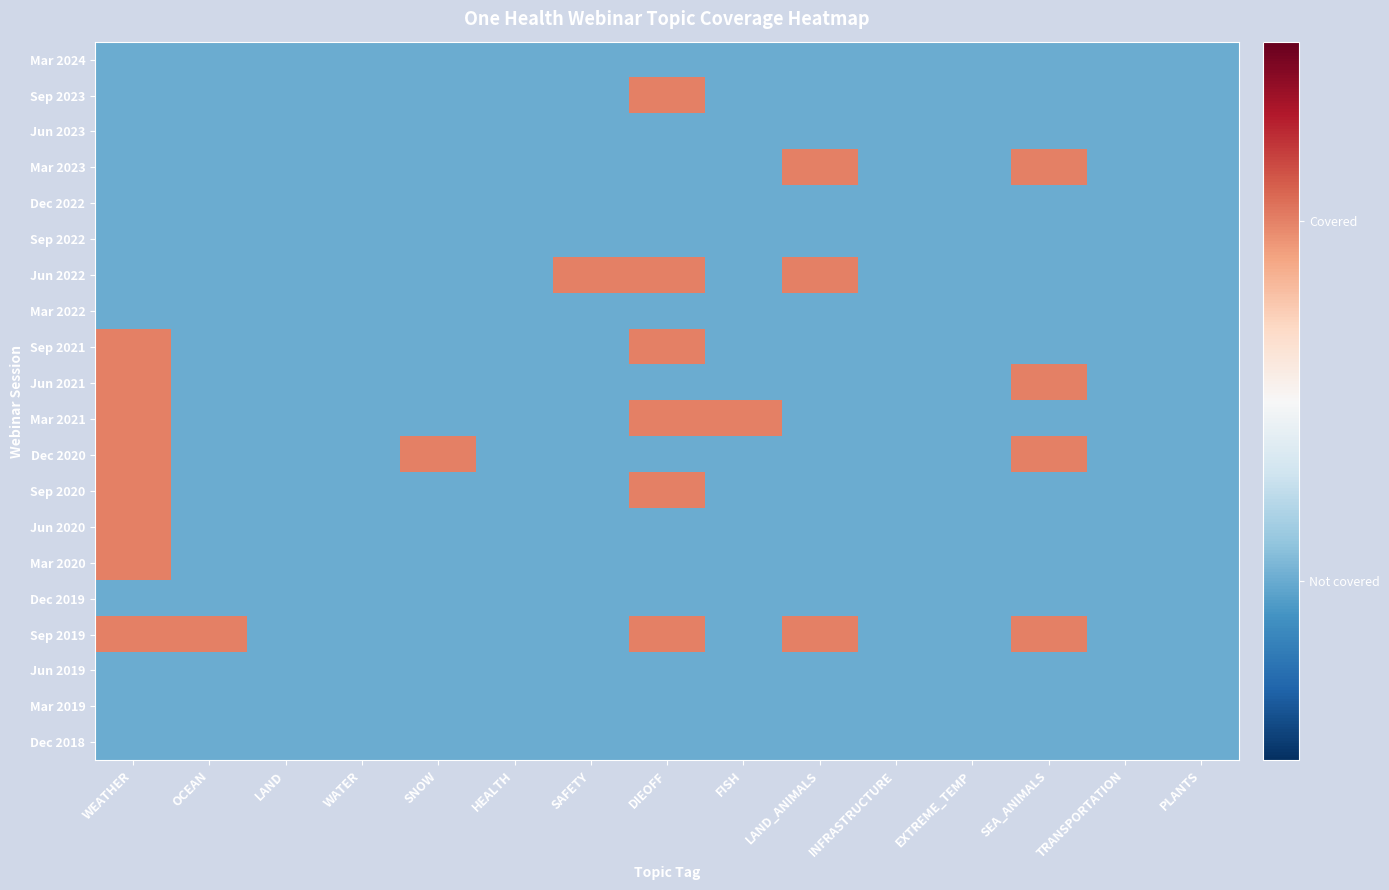

Reading left to right, list all the values displayed in this chart.

Mar 2024: WEATHER=0	OCEAN=0	LAND=0	WATER=0	SNOW=0	HEALTH=0	SAFETY=0	DIEOFF=0	FISH=0	LAND_ANIMALS=0	INFRASTRUCTURE=0	EXTREME_TEMP=0	SEA_ANIMALS=0	TRANSPORTATION=0	PLANTS=0
Sep 2023: WEATHER=0	OCEAN=0	LAND=0	WATER=0	SNOW=0	HEALTH=0	SAFETY=0	DIEOFF=1	FISH=0	LAND_ANIMALS=0	INFRASTRUCTURE=0	EXTREME_TEMP=0	SEA_ANIMALS=0	TRANSPORTATION=0	PLANTS=0
Jun 2023: WEATHER=0	OCEAN=0	LAND=0	WATER=0	SNOW=0	HEALTH=0	SAFETY=0	DIEOFF=0	FISH=0	LAND_ANIMALS=0	INFRASTRUCTURE=0	EXTREME_TEMP=0	SEA_ANIMALS=0	TRANSPORTATION=0	PLANTS=0
Mar 2023: WEATHER=0	OCEAN=0	LAND=0	WATER=0	SNOW=0	HEALTH=0	SAFETY=0	DIEOFF=0	FISH=0	LAND_ANIMALS=1	INFRASTRUCTURE=0	EXTREME_TEMP=0	SEA_ANIMALS=1	TRANSPORTATION=0	PLANTS=0
Dec 2022: WEATHER=0	OCEAN=0	LAND=0	WATER=0	SNOW=0	HEALTH=0	SAFETY=0	DIEOFF=0	FISH=0	LAND_ANIMALS=0	INFRASTRUCTURE=0	EXTREME_TEMP=0	SEA_ANIMALS=0	TRANSPORTATION=0	PLANTS=0
Sep 2022: WEATHER=0	OCEAN=0	LAND=0	WATER=0	SNOW=0	HEALTH=0	SAFETY=0	DIEOFF=0	FISH=0	LAND_ANIMALS=0	INFRASTRUCTURE=0	EXTREME_TEMP=0	SEA_ANIMALS=0	TRANSPORTATION=0	PLANTS=0
Jun 2022: WEATHER=0	OCEAN=0	LAND=0	WATER=0	SNOW=0	HEALTH=0	SAFETY=1	DIEOFF=1	FISH=0	LAND_ANIMALS=1	INFRASTRUCTURE=0	EXTREME_TEMP=0	SEA_ANIMALS=0	TRANSPORTATION=0	PLANTS=0
Mar 2022: WEATHER=0	OCEAN=0	LAND=0	WATER=0	SNOW=0	HEALTH=0	SAFETY=0	DIEOFF=0	FISH=0	LAND_ANIMALS=0	INFRASTRUCTURE=0	EXTREME_TEMP=0	SEA_ANIMALS=0	TRANSPORTATION=0	PLANTS=0
Sep 2021: WEATHER=1	OCEAN=0	LAND=0	WATER=0	SNOW=0	HEALTH=0	SAFETY=0	DIEOFF=1	FISH=0	LAND_ANIMALS=0	INFRASTRUCTURE=0	EXTREME_TEMP=0	SEA_ANIMALS=0	TRANSPORTATION=0	PLANTS=0
Jun 2021: WEATHER=1	OCEAN=0	LAND=0	WATER=0	SNOW=0	HEALTH=0	SAFETY=0	DIEOFF=0	FISH=0	LAND_ANIMALS=0	INFRASTRUCTURE=0	EXTREME_TEMP=0	SEA_ANIMALS=1	TRANSPORTATION=0	PLANTS=0
Mar 2021: WEATHER=1	OCEAN=0	LAND=0	WATER=0	SNOW=0	HEALTH=0	SAFETY=0	DIEOFF=1	FISH=1	LAND_ANIMALS=0	INFRASTRUCTURE=0	EXTREME_TEMP=0	SEA_ANIMALS=0	TRANSPORTATION=0	PLANTS=0
Dec 2020: WEATHER=1	OCEAN=0	LAND=0	WATER=0	SNOW=1	HEALTH=0	SAFETY=0	DIEOFF=0	FISH=0	LAND_ANIMALS=0	INFRASTRUCTURE=0	EXTREME_TEMP=0	SEA_ANIMALS=1	TRANSPORTATION=0	PLANTS=0
Sep 2020: WEATHER=1	OCEAN=0	LAND=0	WATER=0	SNOW=0	HEALTH=0	SAFETY=0	DIEOFF=1	FISH=0	LAND_ANIMALS=0	INFRASTRUCTURE=0	EXTREME_TEMP=0	SEA_ANIMALS=0	TRANSPORTATION=0	PLANTS=0
Jun 2020: WEATHER=1	OCEAN=0	LAND=0	WATER=0	SNOW=0	HEALTH=0	SAFETY=0	DIEOFF=0	FISH=0	LAND_ANIMALS=0	INFRASTRUCTURE=0	EXTREME_TEMP=0	SEA_ANIMALS=0	TRANSPORTATION=0	PLANTS=0
Mar 2020: WEATHER=1	OCEAN=0	LAND=0	WATER=0	SNOW=0	HEALTH=0	SAFETY=0	DIEOFF=0	FISH=0	LAND_ANIMALS=0	INFRASTRUCTURE=0	EXTREME_TEMP=0	SEA_ANIMALS=0	TRANSPORTATION=0	PLANTS=0
Dec 2019: WEATHER=0	OCEAN=0	LAND=0	WATER=0	SNOW=0	HEALTH=0	SAFETY=0	DIEOFF=0	FISH=0	LAND_ANIMALS=0	INFRASTRUCTURE=0	EXTREME_TEMP=0	SEA_ANIMALS=0	TRANSPORTATION=0	PLANTS=0
Sep 2019: WEATHER=1	OCEAN=1	LAND=0	WATER=0	SNOW=0	HEALTH=0	SAFETY=0	DIEOFF=1	FISH=0	LAND_ANIMALS=1	INFRASTRUCTURE=0	EXTREME_TEMP=0	SEA_ANIMALS=1	TRANSPORTATION=0	PLANTS=0
Jun 2019: WEATHER=0	OCEAN=0	LAND=0	WATER=0	SNOW=0	HEALTH=0	SAFETY=0	DIEOFF=0	FISH=0	LAND_ANIMALS=0	INFRASTRUCTURE=0	EXTREME_TEMP=0	SEA_ANIMALS=0	TRANSPORTATION=0	PLANTS=0
Mar 2019: WEATHER=0	OCEAN=0	LAND=0	WATER=0	SNOW=0	HEALTH=0	SAFETY=0	DIEOFF=0	FISH=0	LAND_ANIMALS=0	INFRASTRUCTURE=0	EXTREME_TEMP=0	SEA_ANIMALS=0	TRANSPORTATION=0	PLANTS=0
Dec 2018: WEATHER=0	OCEAN=0	LAND=0	WATER=0	SNOW=0	HEALTH=0	SAFETY=0	DIEOFF=0	FISH=0	LAND_ANIMALS=0	INFRASTRUCTURE=0	EXTREME_TEMP=0	SEA_ANIMALS=0	TRANSPORTATION=0	PLANTS=0